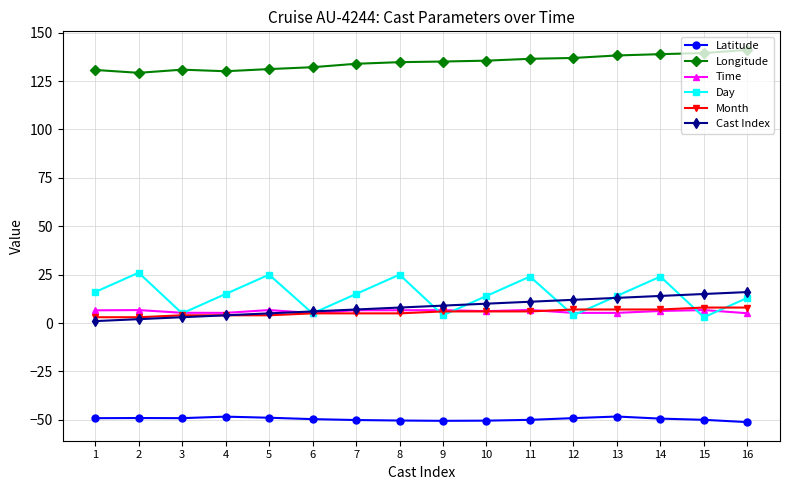

Which series has the widest spread of values?

Day